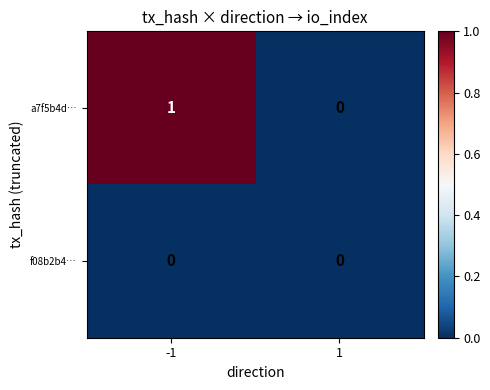

Which series has the largest total across all categories?

a7f5b4d…